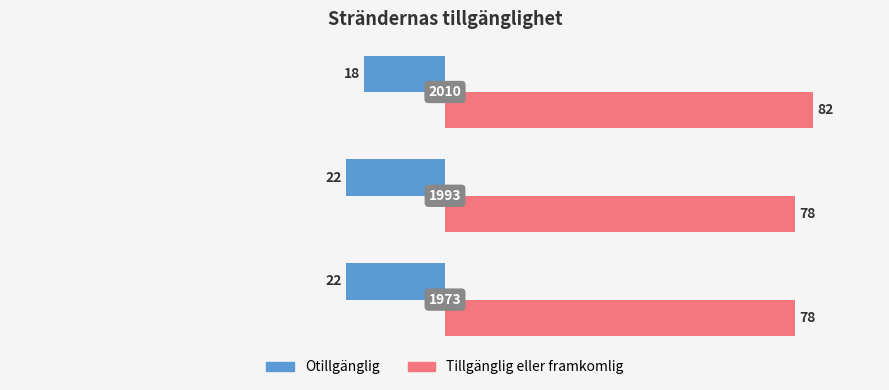

List the series in order of their overall mean, highest first.

Tillgänglig eller framkomlig, Otillgänglig